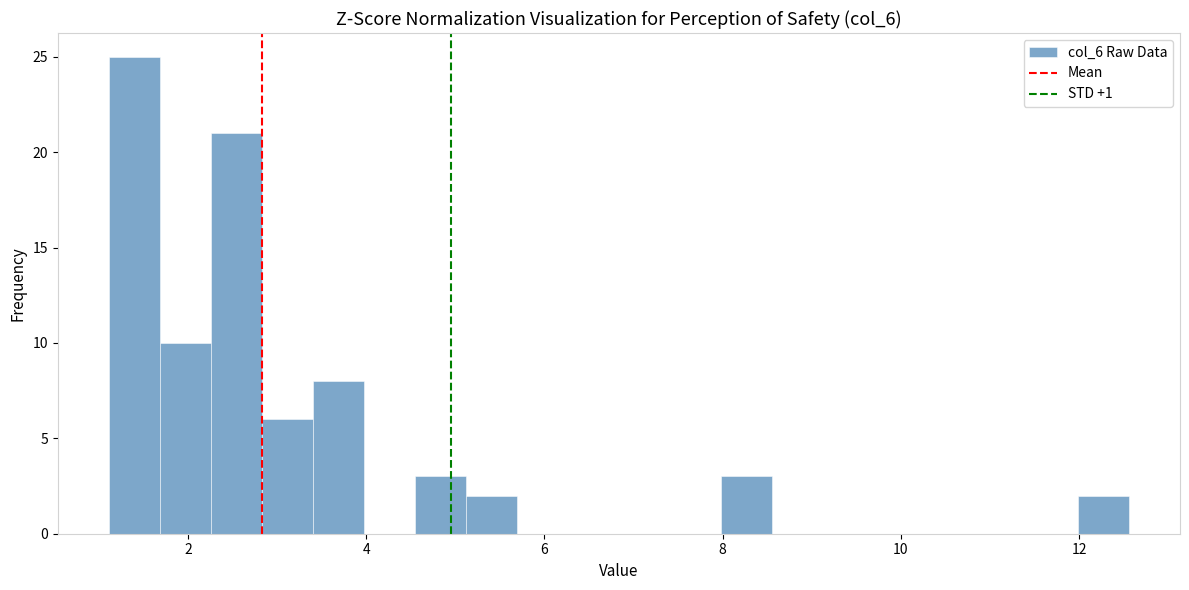

Read against the x-axis, roughly where is the centre of the tallest bar?

1.4